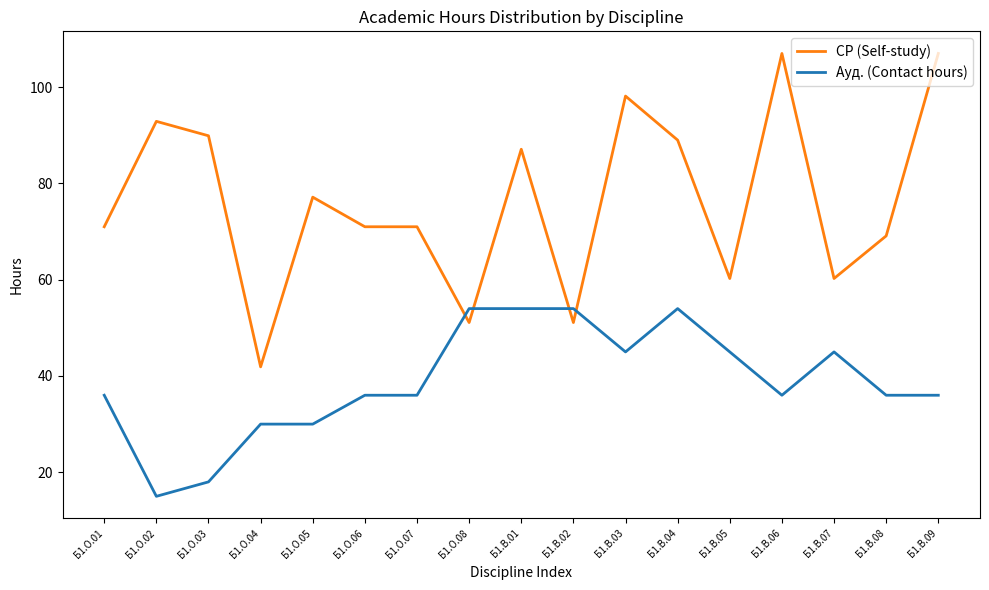

What is the maximum value for Ауд. (Contact hours)?

54.0